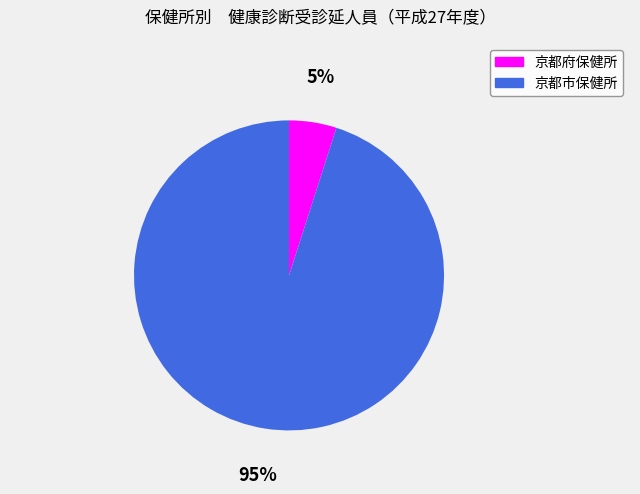

To the nearest percent, what is the difference between the 京都府保健所 and 京都市保健所 slice percentages?

90%